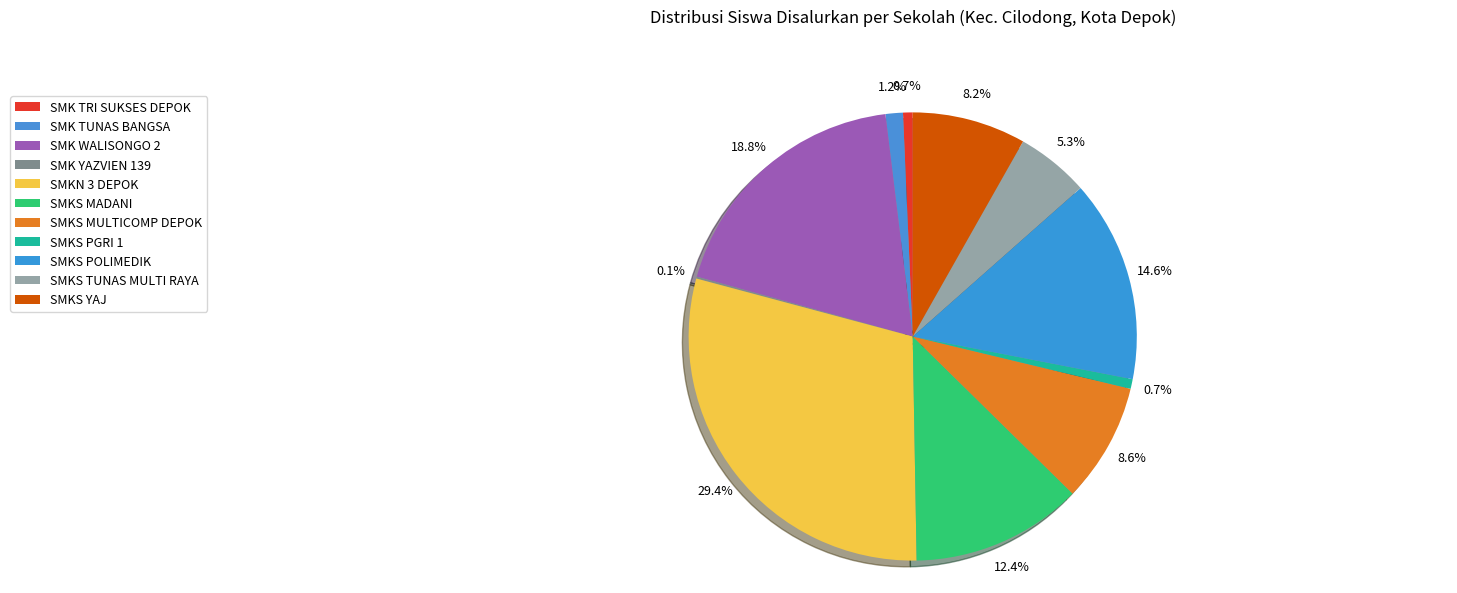

How many segments does this pie chart have?

11